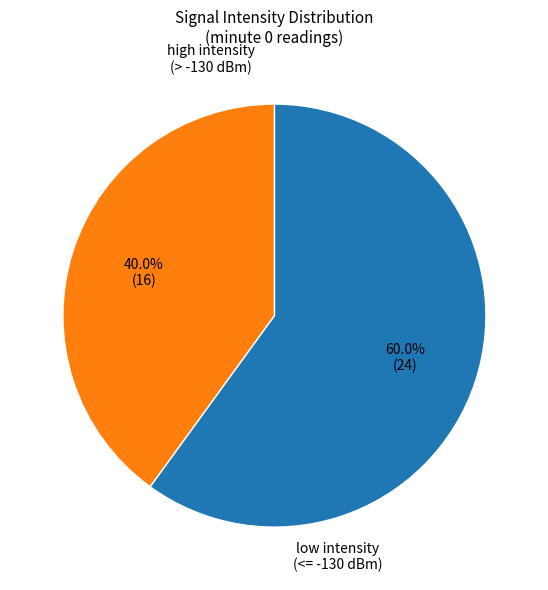

To the nearest percent, what is the average slice percentage?

50%